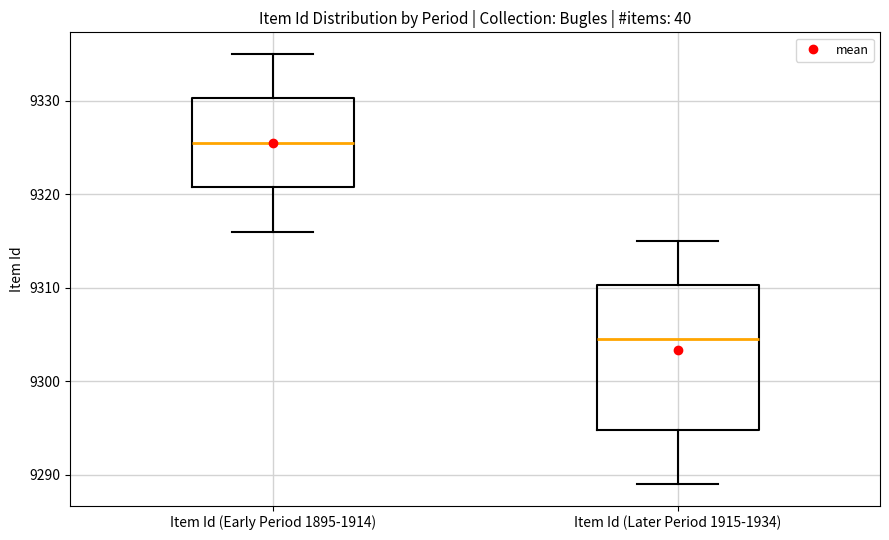

Comparing the boxes themselves (not the whiskers), which one is the tallest?

Item Id (Later Period 1915-1934)